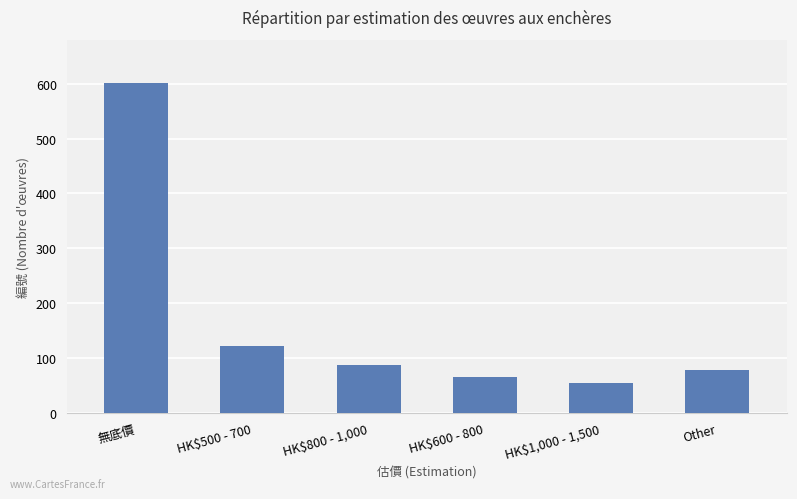

What is the change in value from 無底價 to Other?

-523